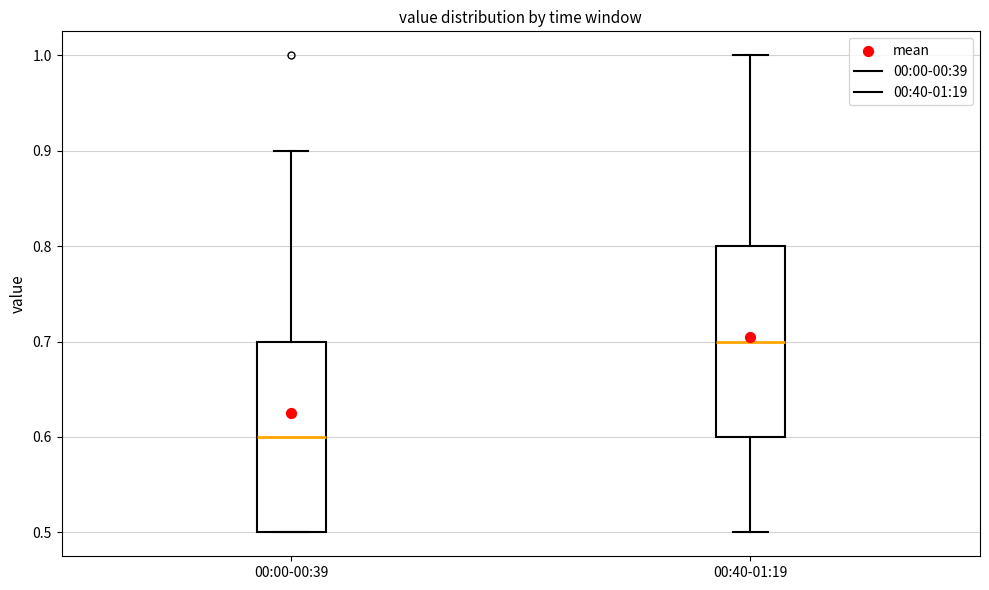

Where does the lower whisker of the box for 00:40-01:19 end on the y-axis? The values are not printed on the chart, so give them approximately, as read against the axis.

0.5